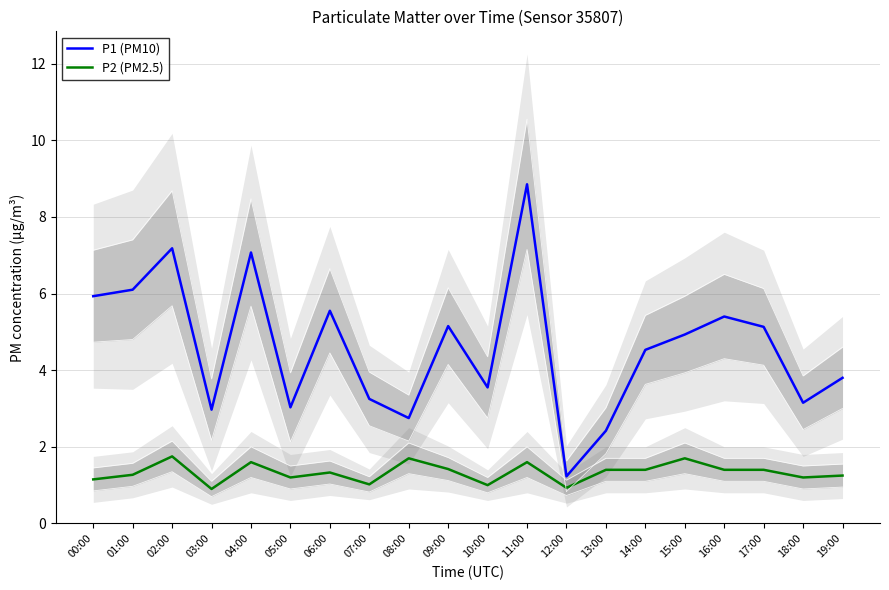

Is the value of P1 (PM10) at 19:00 greater than the value of P2 (PM2.5) at 11:00?

Yes